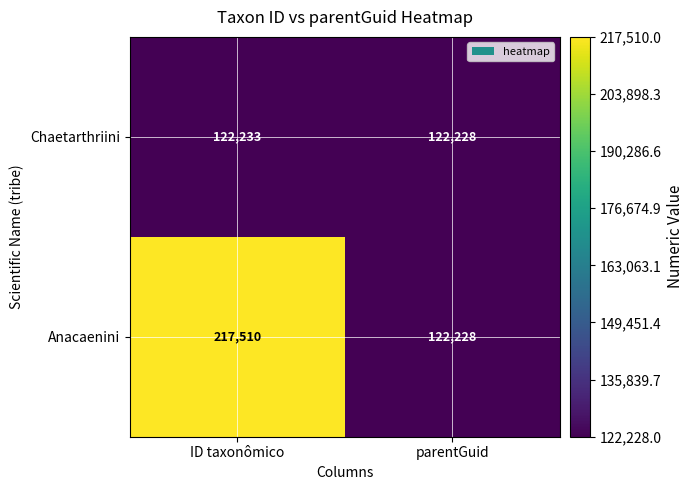

How many categories are shown in the chart?

2